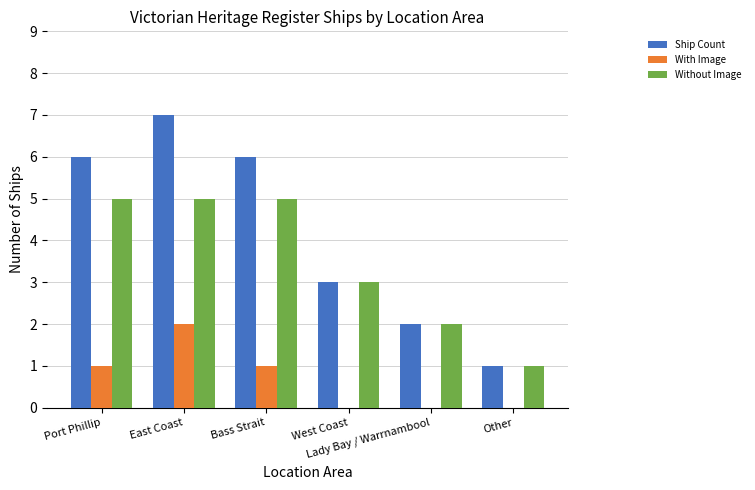

Read the Ship Count value at East Coast.

7